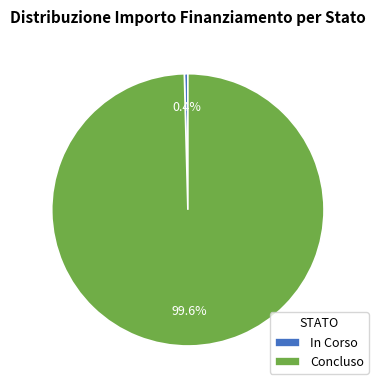

To the nearest percent, what is the difference between the largest and smallest slice percentages?

99%